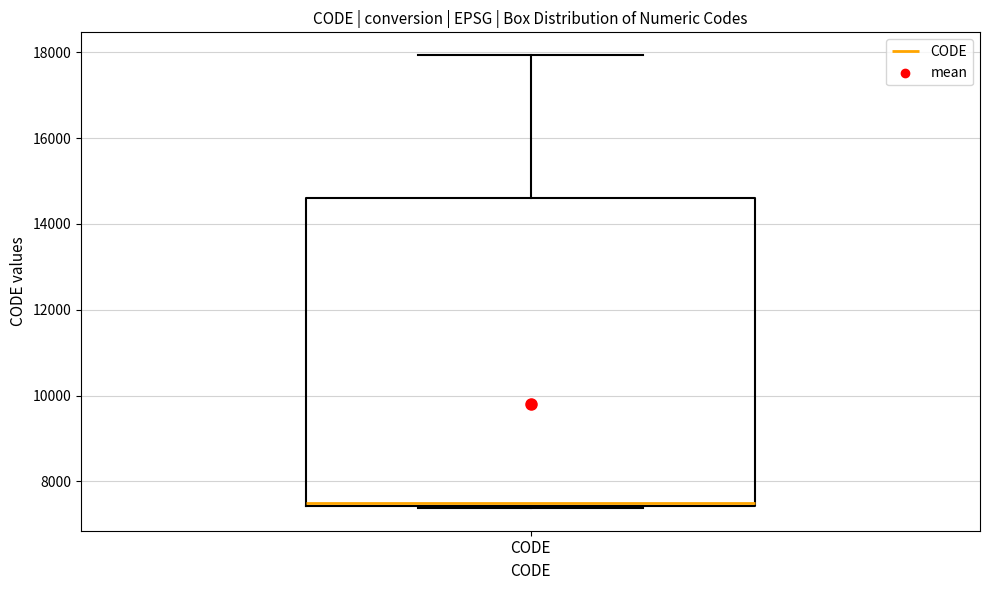

Transcribe this box plot: give where the median line is, the range the box spans, and where the two whiskers end, as read against the y-axis. The values are not printed on the chart, so give them approximately, as read against the axis.

median 7400, box 7400 to 14600, whiskers 7400 to 18000